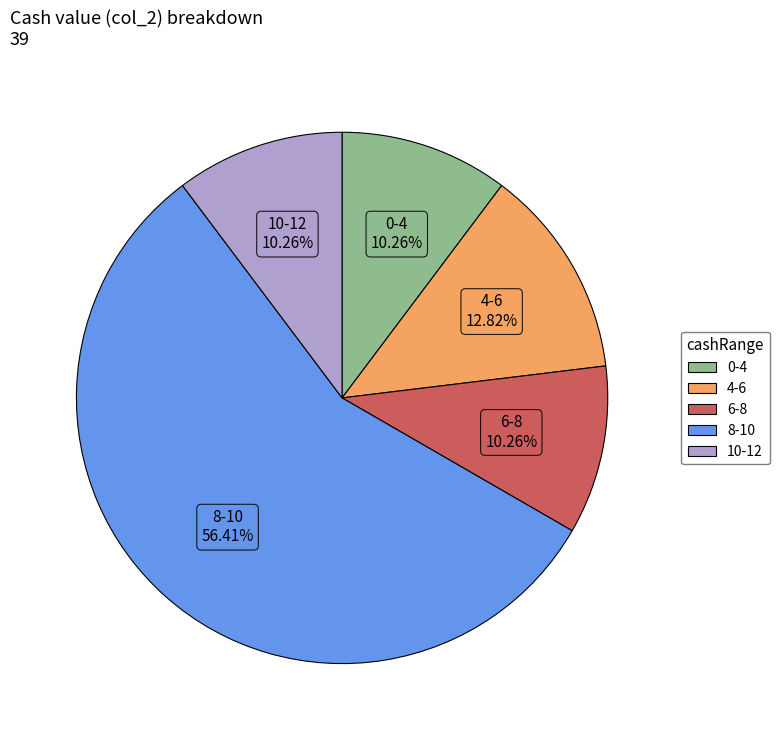

Approximately how many times larger is the value at 8-10 compared to 0-4?

5.5